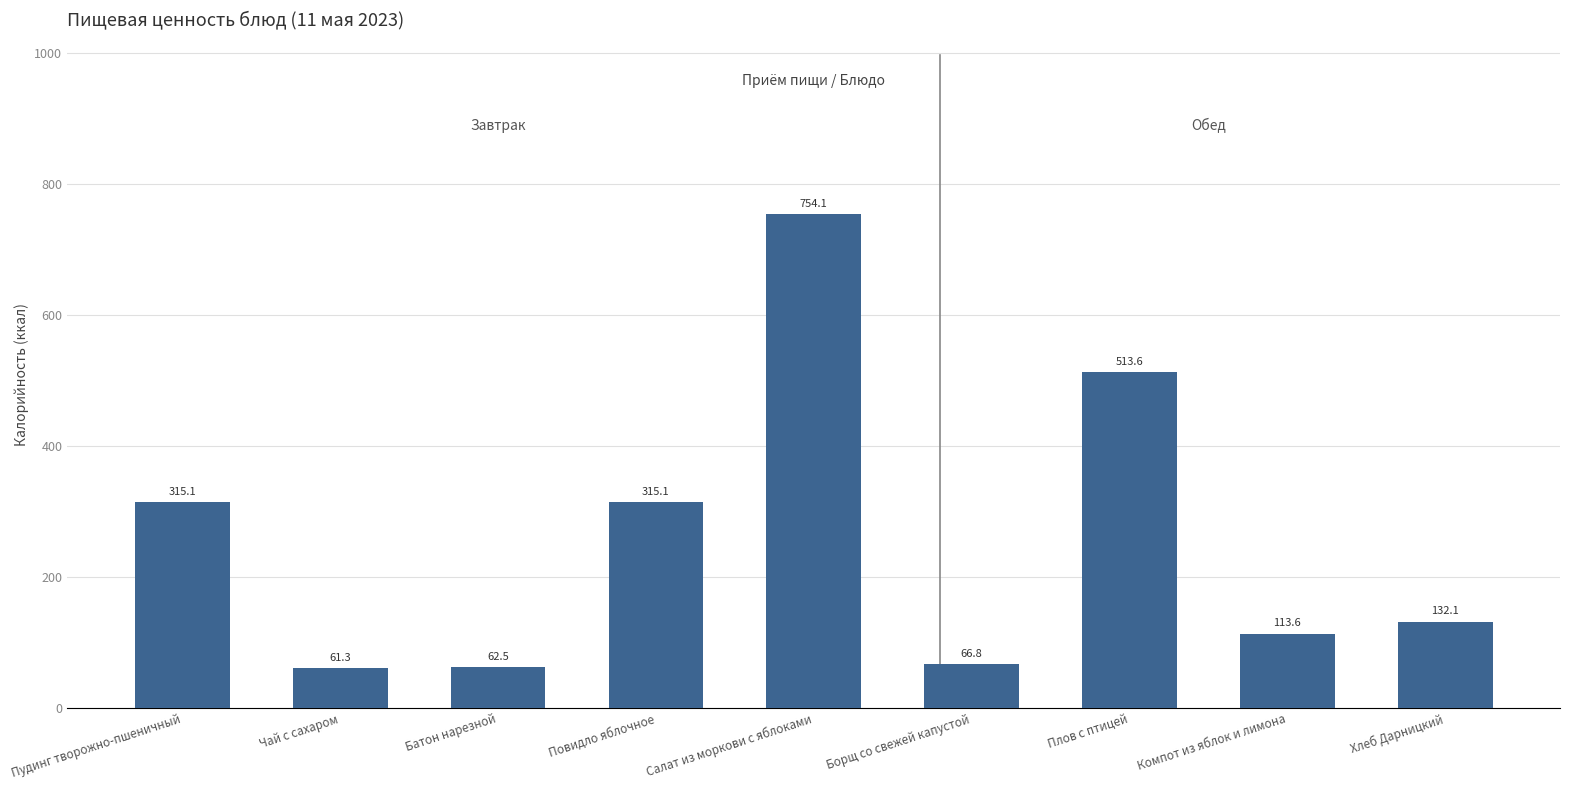

Between Чай с сахаром and Борщ со свежей капустой, which is larger?

Борщ со свежей капустой